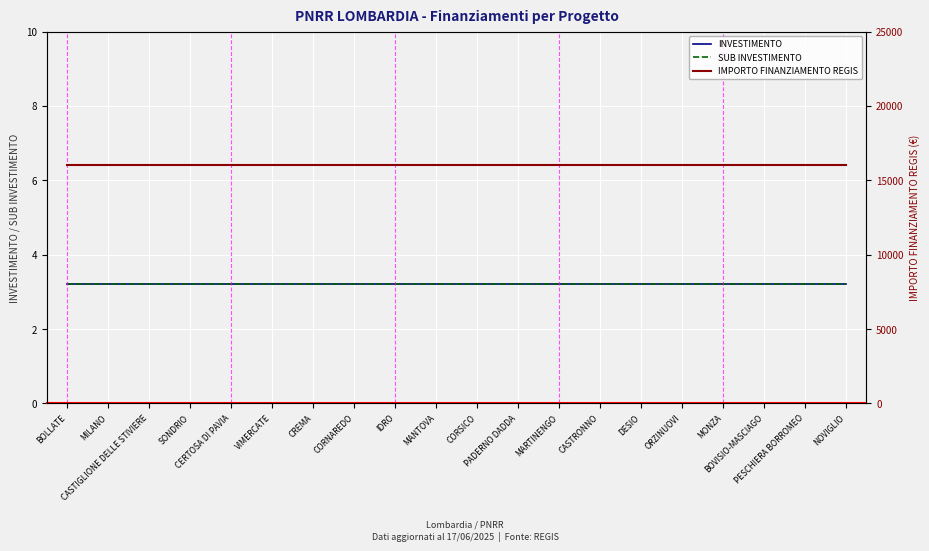

What is the label of the 19th point from the left?

PESCHIERA BORROMEO